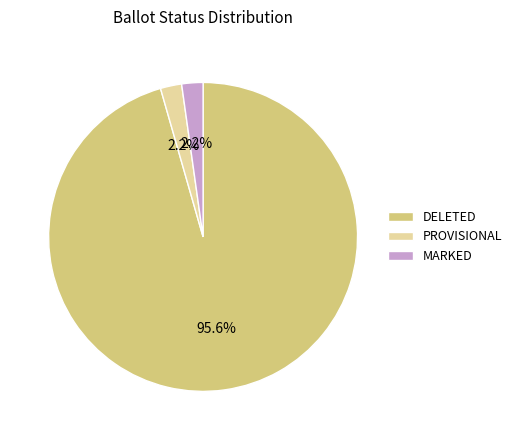

Combined, do PROVISIONAL and MARKED account for over 50%?

No